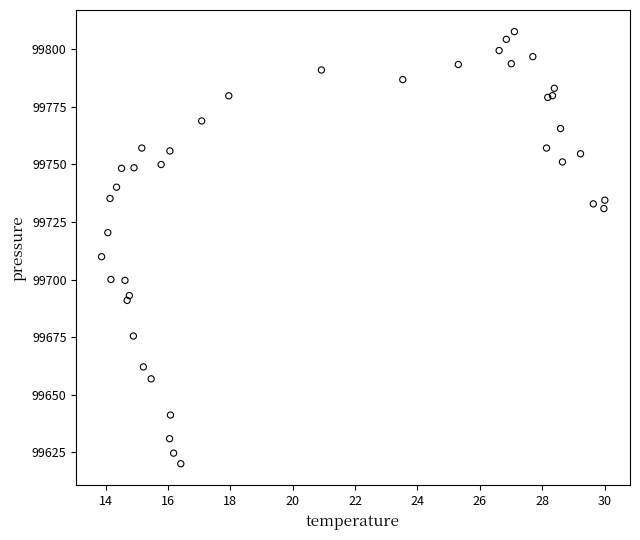

What Y value in the scatter plot is closest to 99713?

99709.9